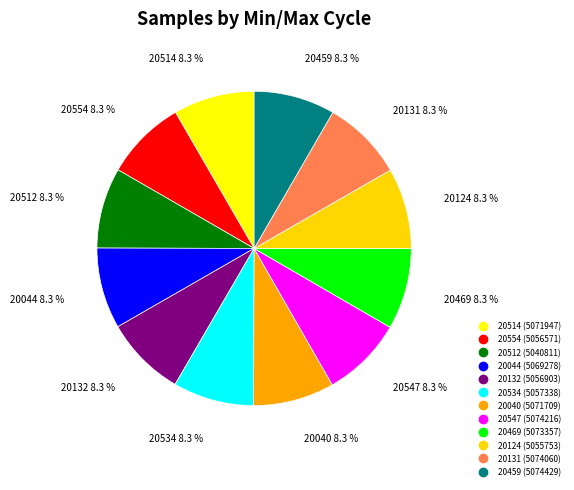

How many slices are in this pie chart?

12